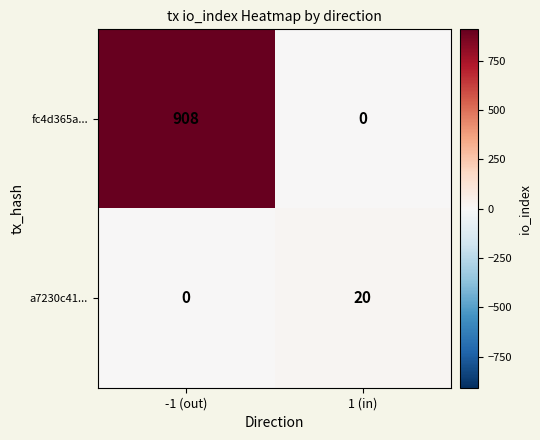

What is the maximum value shown in the chart?

908